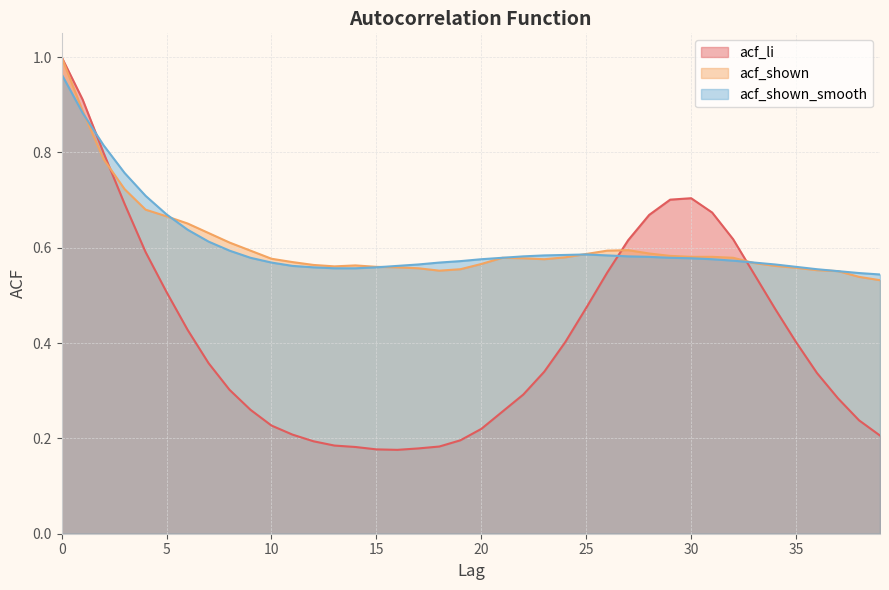

What are all the series names shown in the legend?

acf_li, acf_shown, acf_shown_smooth